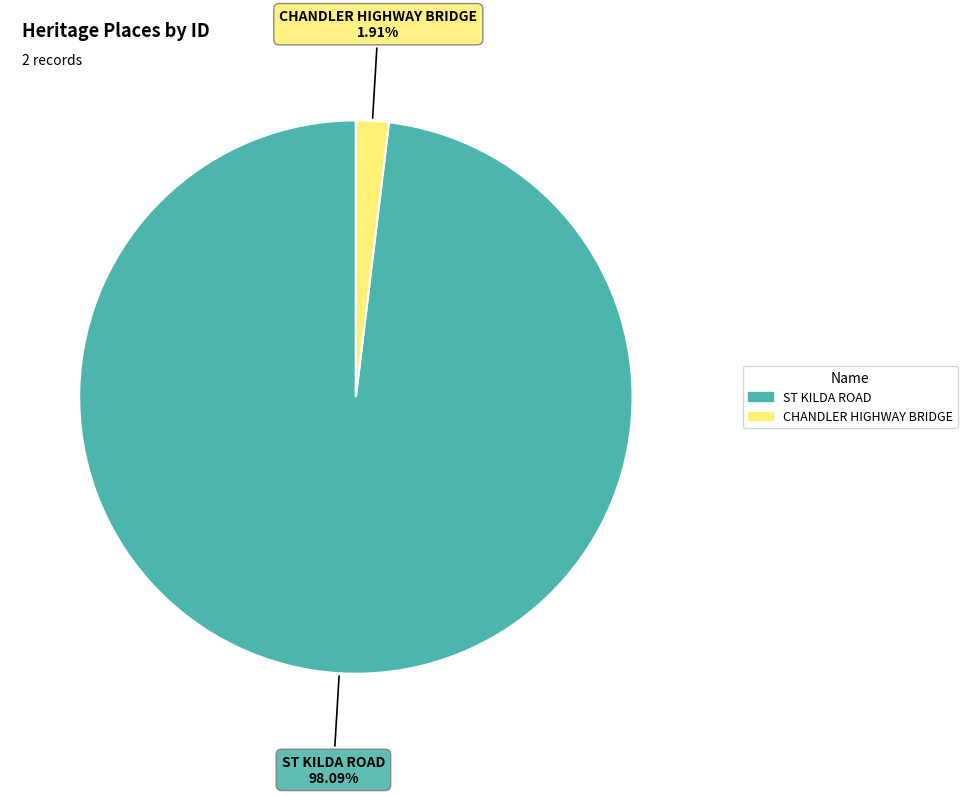

Is it true that ST KILDA ROAD is 98% of the pie?

True